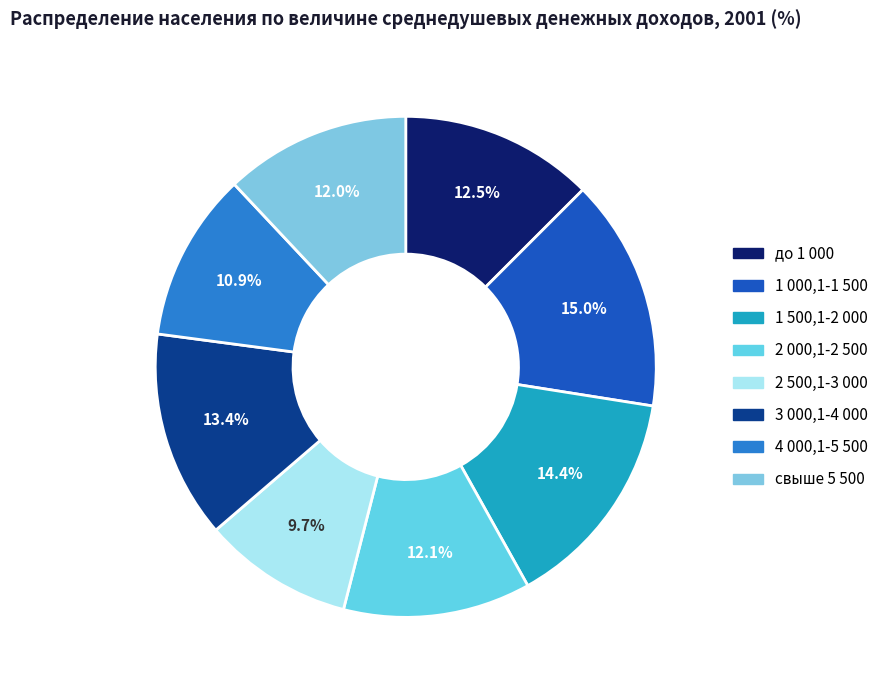

Rank the categories by value from lowest to highest.

2 500,1-3 000, 4 000,1-5 500, свыше 5 500, 2 000,1-2 500, до 1 000, 3 000,1-4 000, 1 500,1-2 000, 1 000,1-1 500